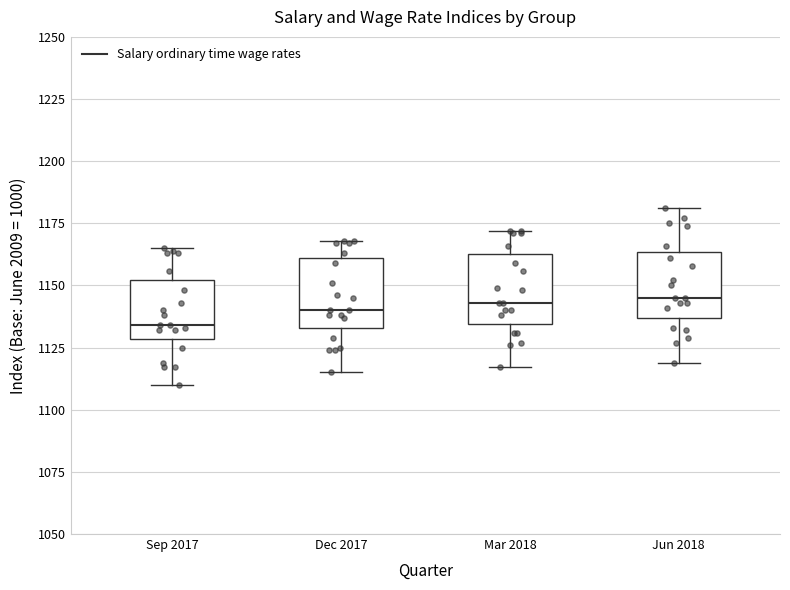

Reading left to right, read every box against the y-axis: the position of its median line, the range the box covers, and the ends of its whiskers. The values are not printed on the chart, so give them approximately, as read against the axis.

Sep 2017: median 1135, box 1130 to 1150, whiskers 1110 to 1165
Dec 2017: median 1140, box 1135 to 1160, whiskers 1115 to 1170
Mar 2018: median 1145, box 1135 to 1165, whiskers 1115 to 1170
Jun 2018: median 1145, box 1135 to 1165, whiskers 1120 to 1180